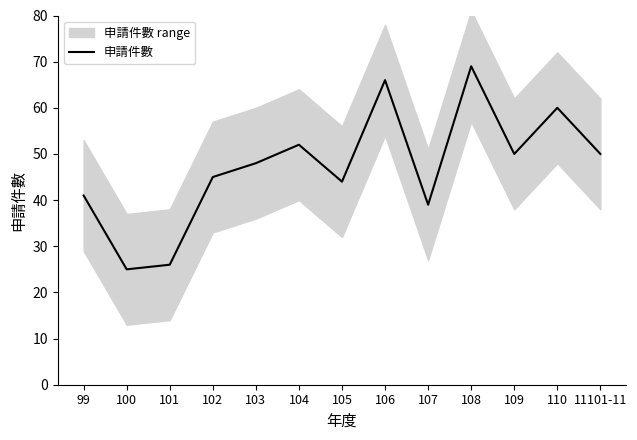

What is the maximum value shown in the chart?

69